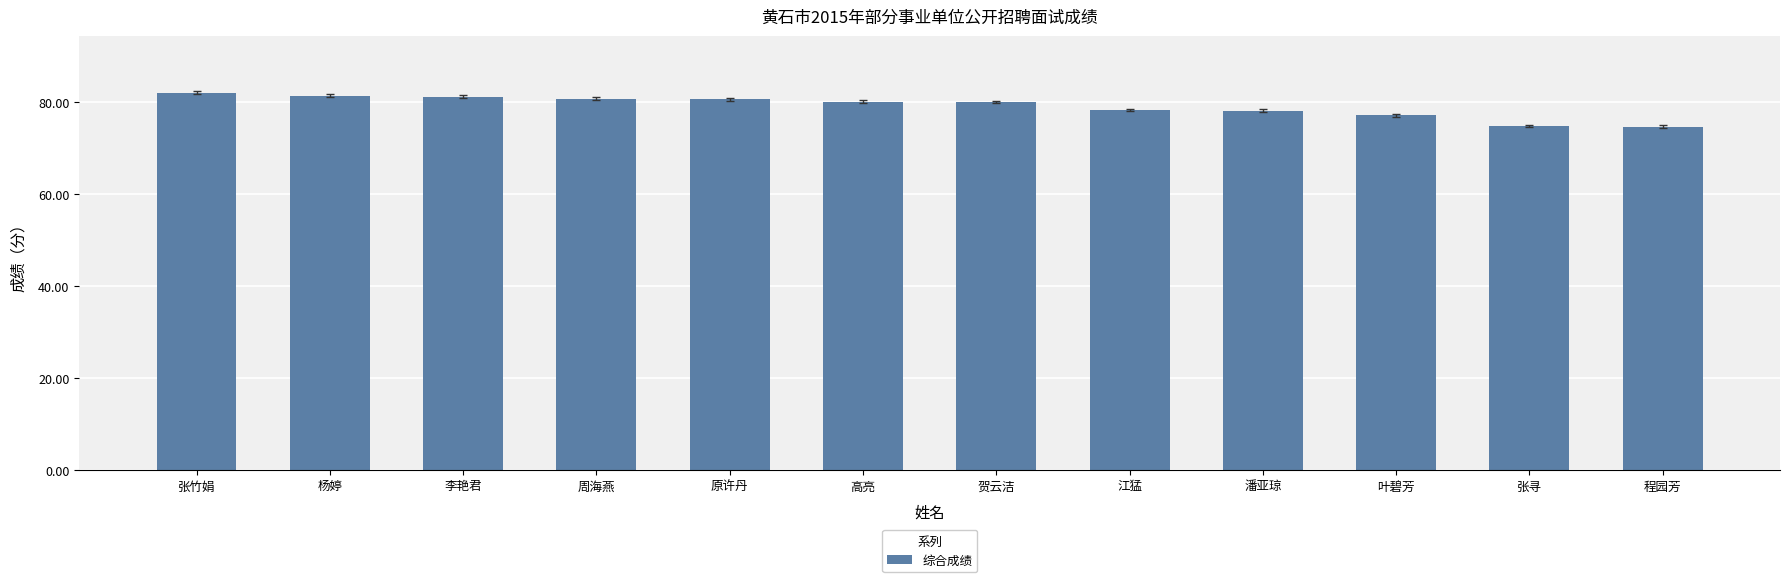

What is the minimum value shown in the chart?

74.6